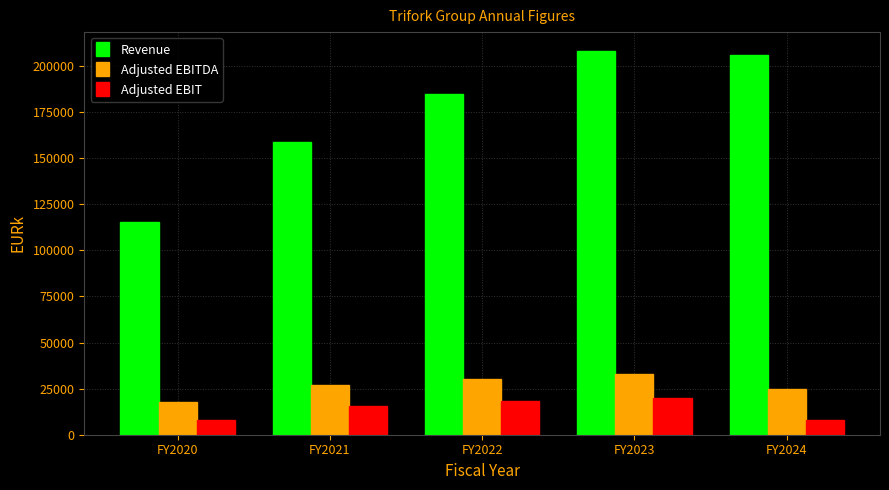

Which series changed the most between FY2020 and FY2024?

Revenue